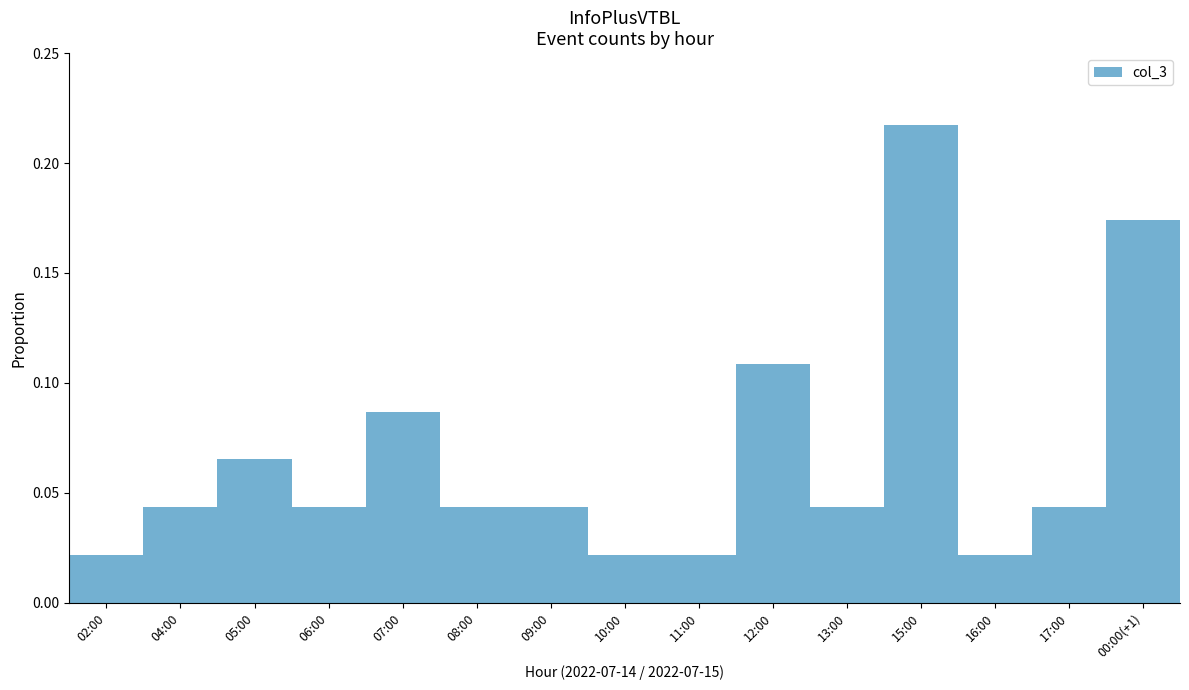

What is the label of the 13th bar from the right?

05:00